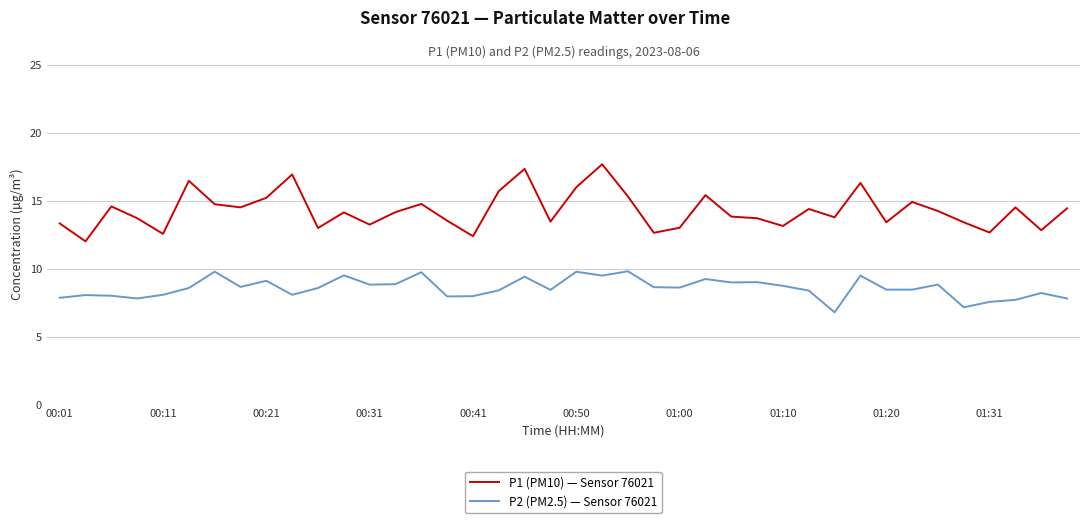

Which series has the largest total across all categories?

P1 (PM10) — Sensor 76021